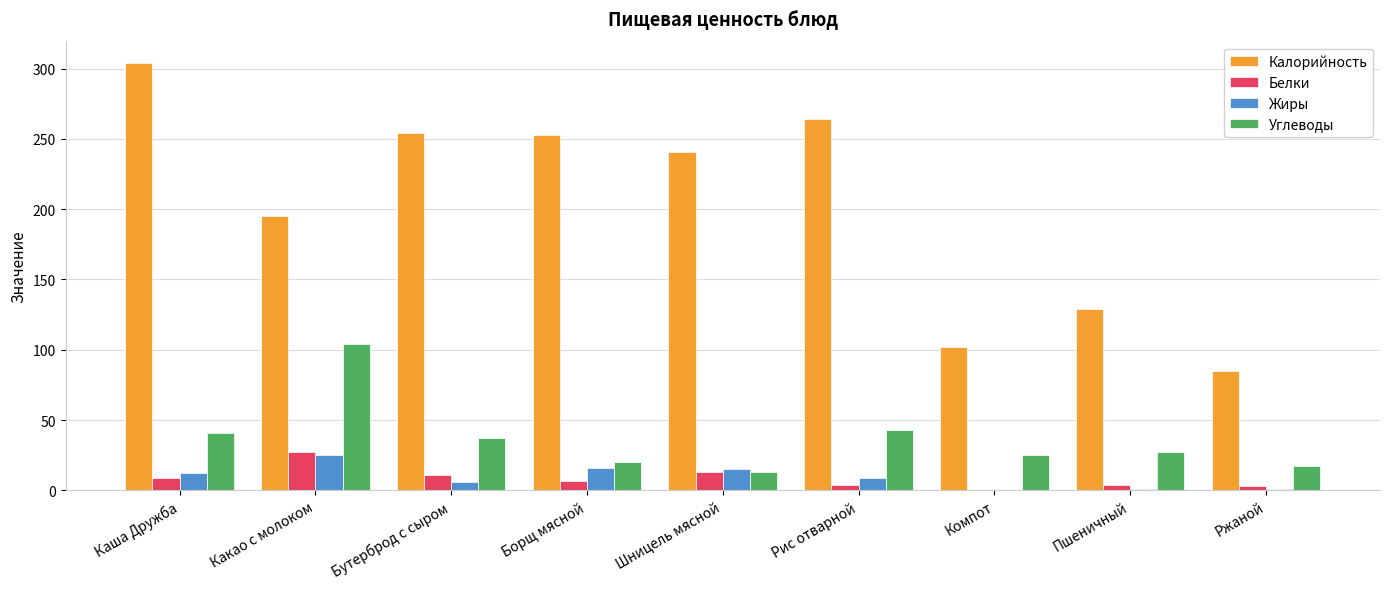

The value of Белки at Какао с молоком is 45. True or false?

False